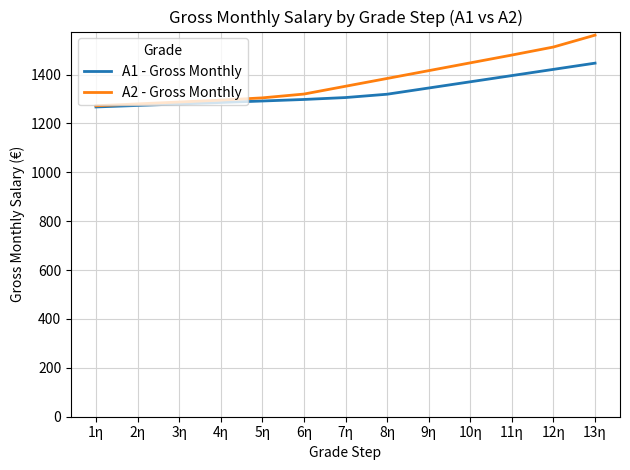

What are all the series names shown in the legend?

A1 - Gross Monthly, A2 - Gross Monthly